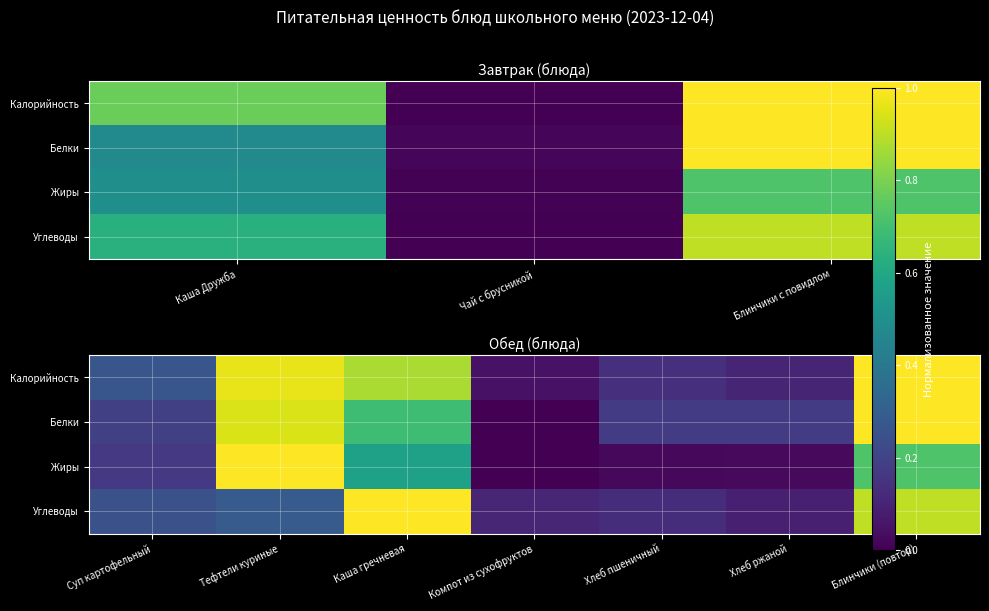

At how many categories does at least one series exceed 0?

7